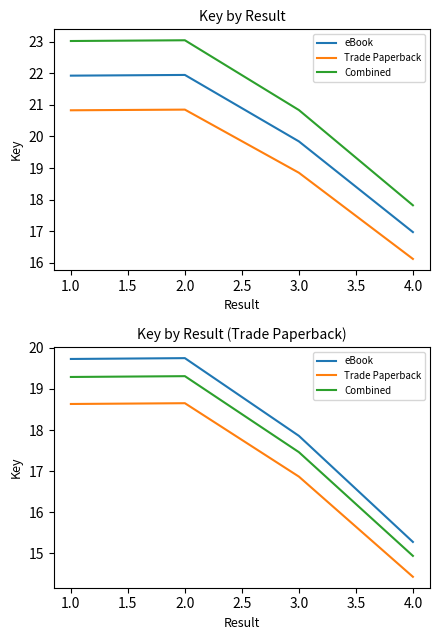

Is this an area chart (filled region under the line)?

No